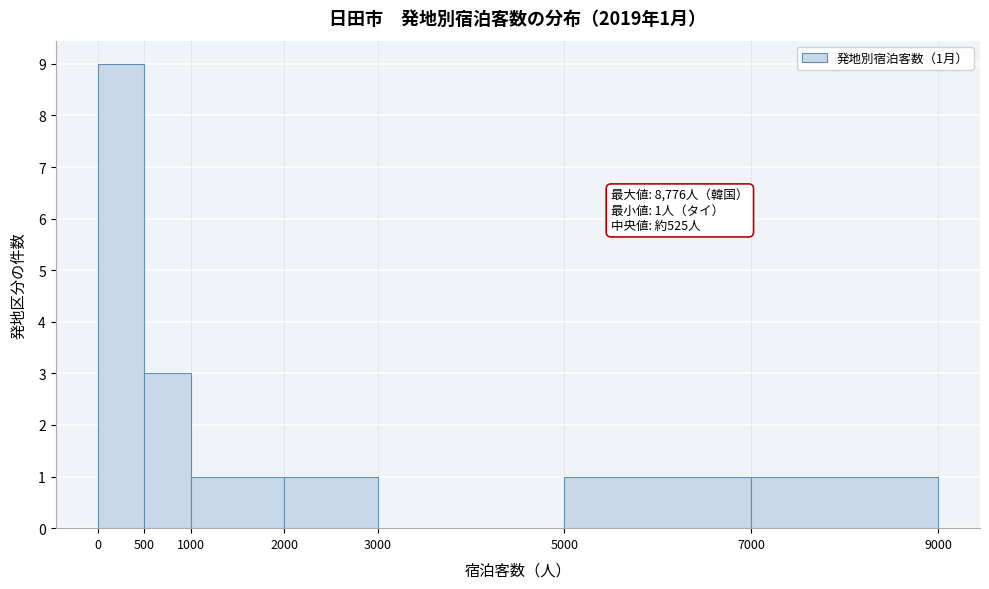

Which range on the x-axis has the tallest bar?

0 to 500